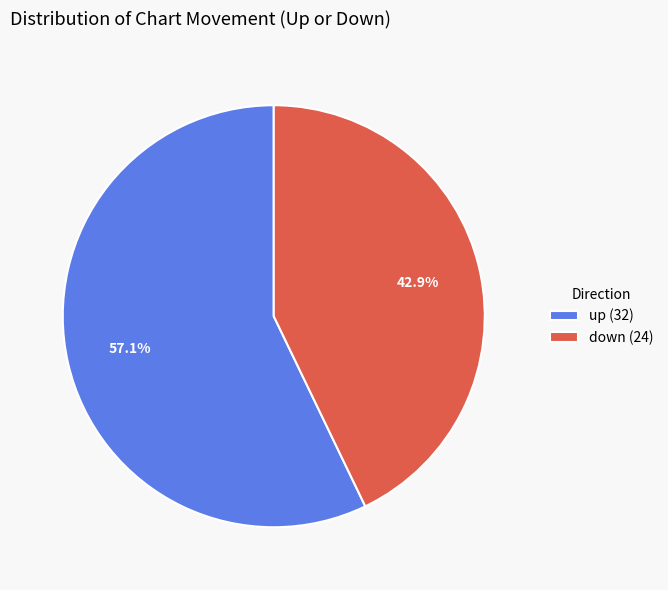

Rank the categories by value from highest to lowest.

up, down